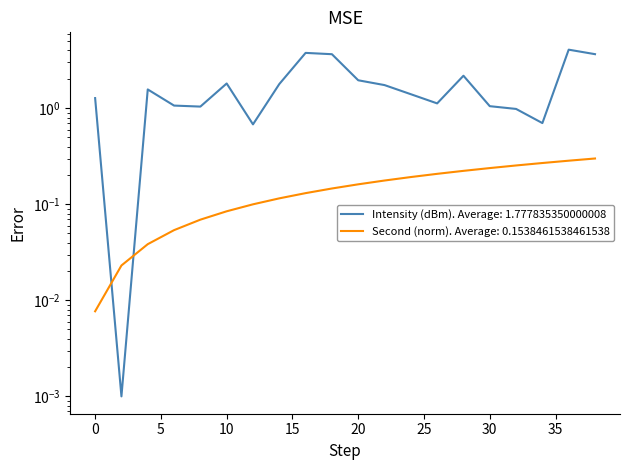

Rank the series at 16 from highest to lowest value.

Intensity (dBm), Second